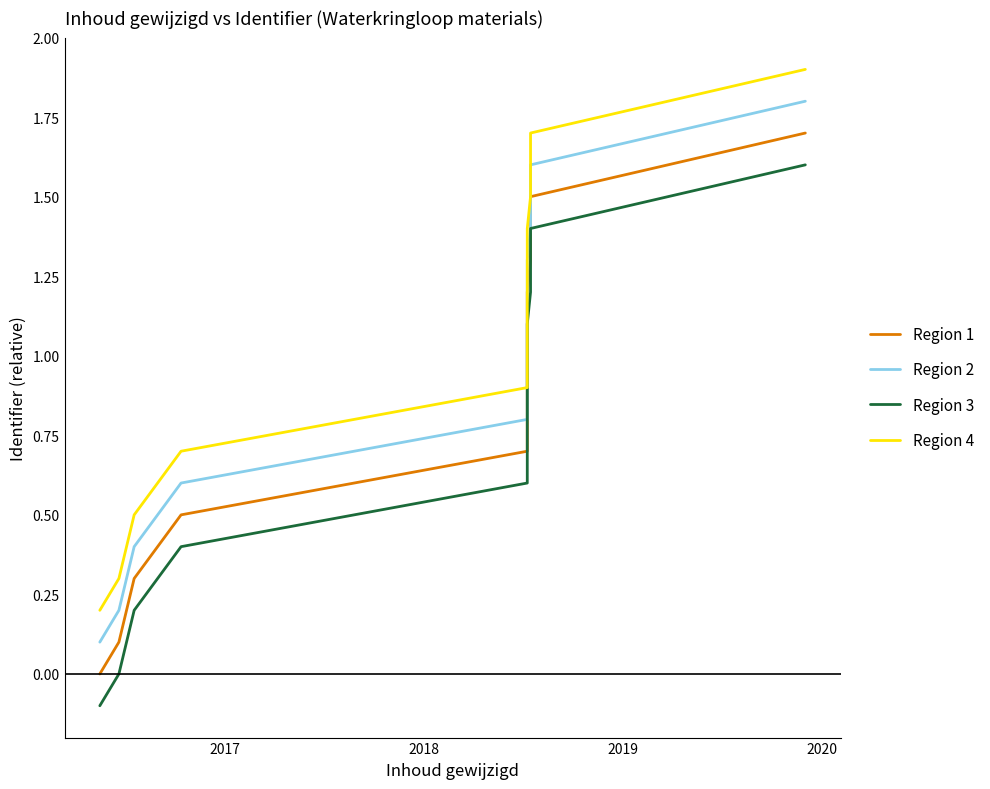

Which series has the largest total across all categories?

Region 4